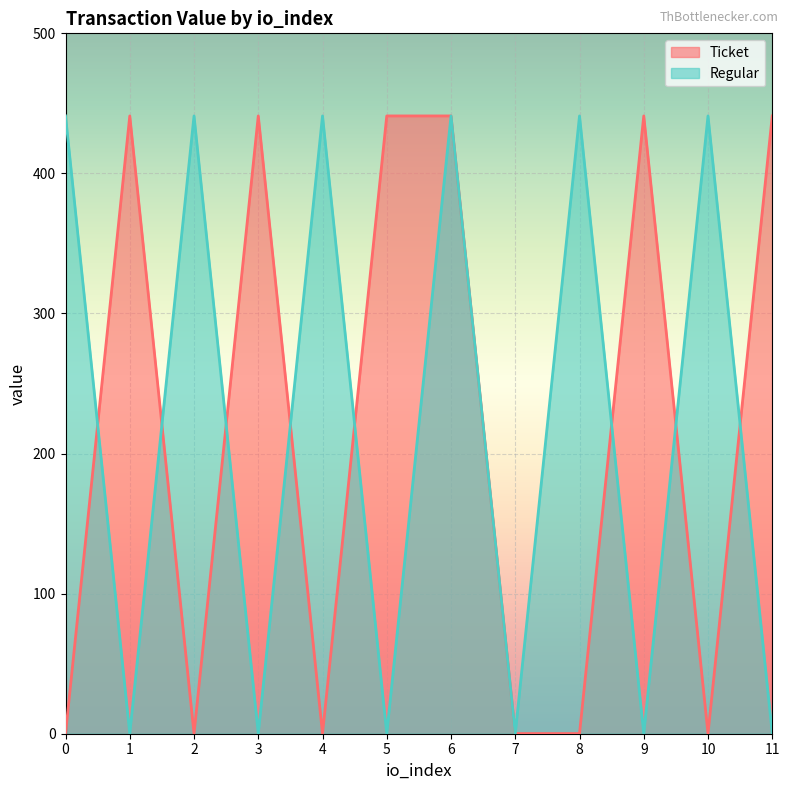

Is the value of Regular at 6 greater than the value of Ticket at 7?

Yes